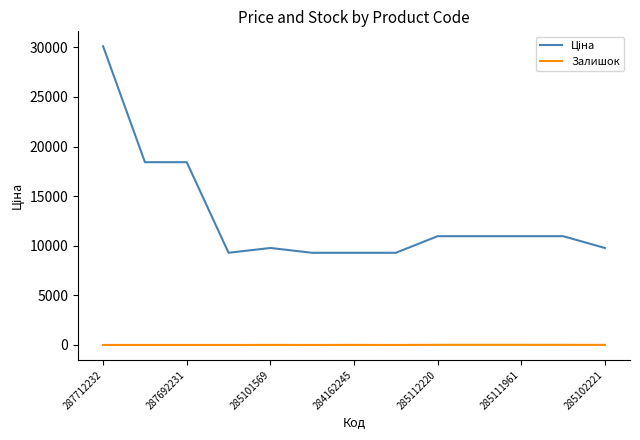

What is the greatest value displayed?

30102.8